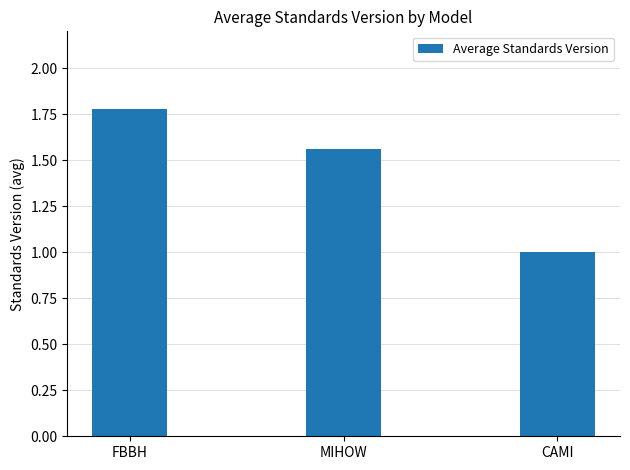

The chart shows a value of 0.3 at MIHOW. True or false?

False